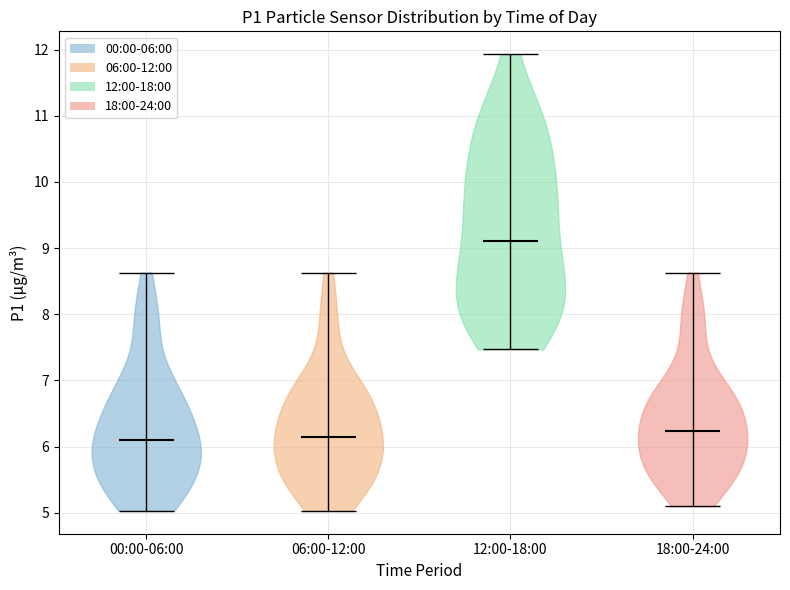

Reading left to right, read every violin against the y-axis: where its median line is, and the lowest and highest points it reaches. The values are not printed on the chart, so give them approximately, as read against the axis.

00:00-06:00: median line 6.1, lowest point 5.0, highest point 8.6
06:00-12:00: median line 6.1, lowest point 5.0, highest point 8.6
12:00-18:00: median line 9.1, lowest point 7.5, highest point 11.9
18:00-24:00: median line 6.2, lowest point 5.1, highest point 8.6